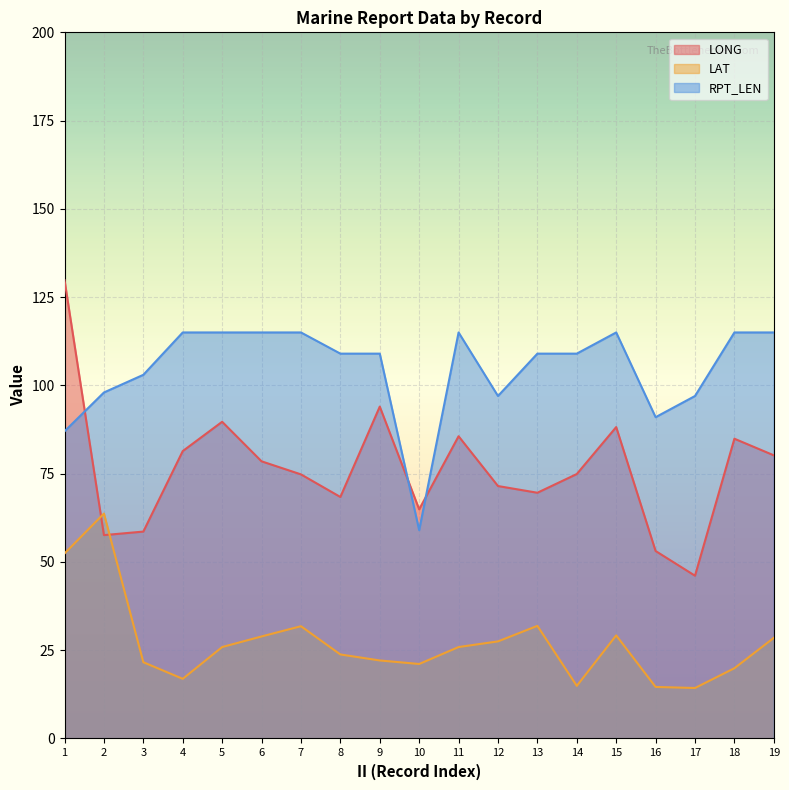

Reading left to right, extract all data points from this chart.

LONG: 1=129.8	2=57.6	3=58.6	4=81.4	5=89.7	6=78.5	7=74.8	8=68.4	9=94.0	10=64.9	11=85.6	12=71.5	13=69.6	14=74.9	15=88.2	16=53.1	17=46.1	18=84.9	19=80.2
LAT: 1=52.4	2=63.7	3=21.6	4=16.9	5=25.9	6=28.9	7=31.8	8=23.8	9=22.1	10=21.1	11=25.9	12=27.5	13=31.9	14=14.9	15=29.2	16=14.6	17=14.3	18=19.9	19=28.5
RPT_LEN: 1=87.0	2=98.0	3=103.0	4=115.0	5=115.0	6=115.0	7=115.0	8=109.0	9=109.0	10=59.0	11=115.0	12=97.0	13=109.0	14=109.0	15=115.0	16=91.0	17=97.0	18=115.0	19=115.0